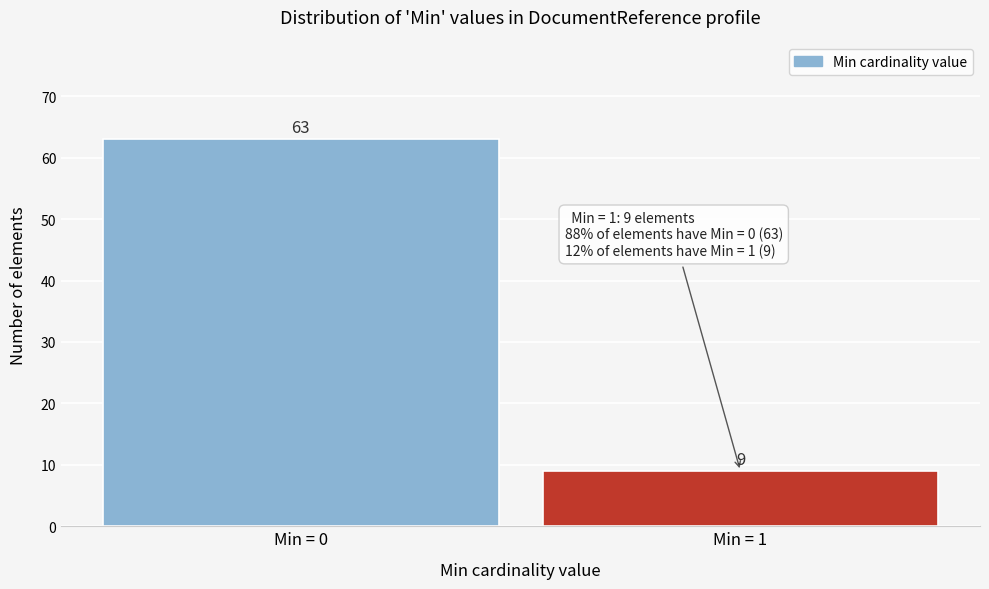

Reading right to left, what are all the values shown in this chart?

Min = 1=9	Min = 0=63